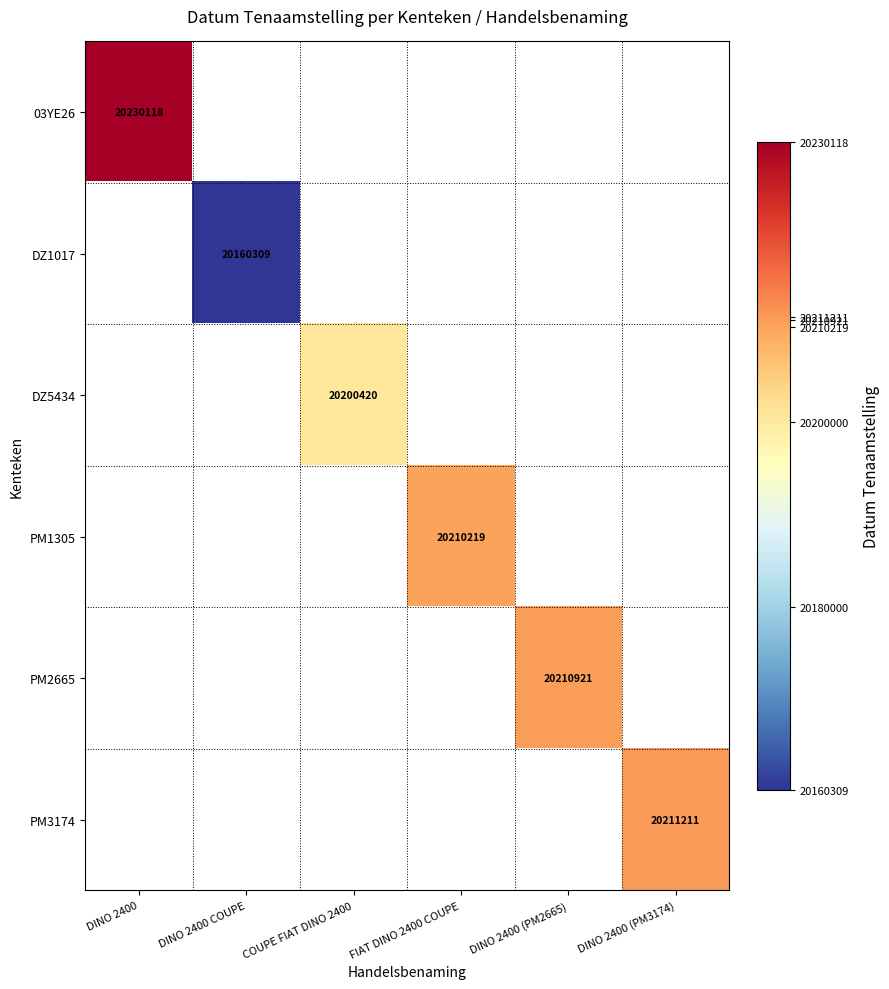

Is it true that PM3174 equals 4391439 at DINO 2400 (PM3174)?

False